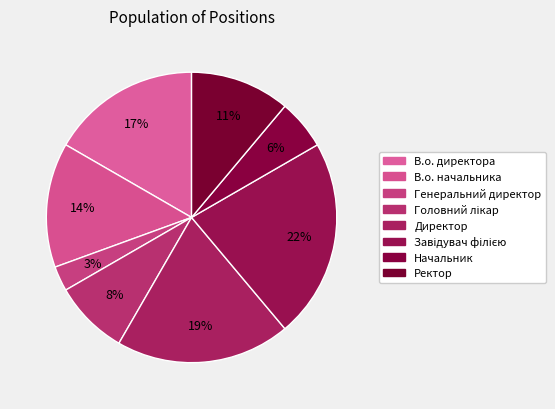

To the nearest percent, what is the difference between the Директор and Головний лікар slice percentages?

11%